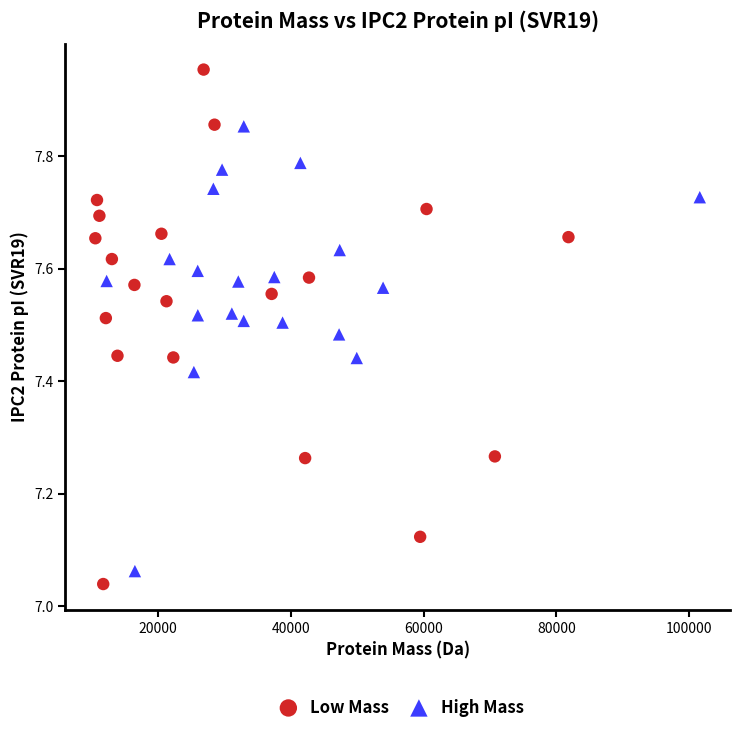

Which series has the widest spread of Y values?

Low Mass